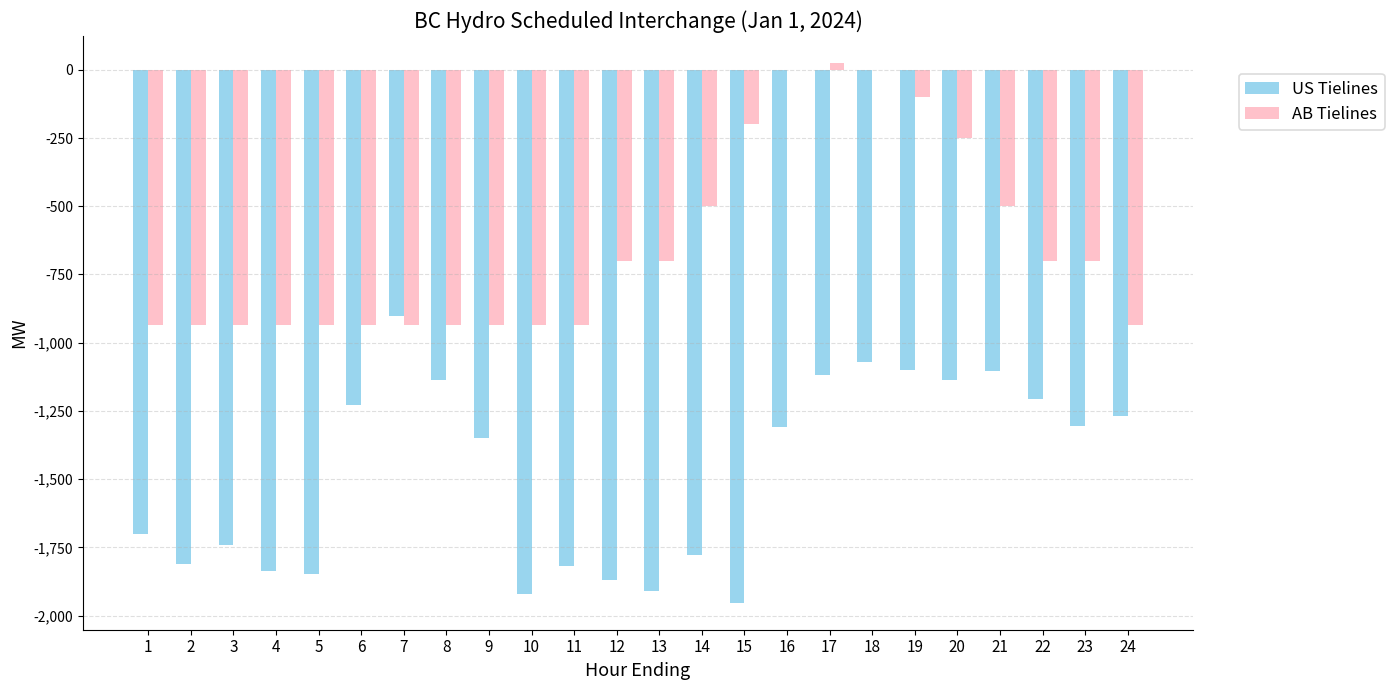

What is the maximum value for US Tielines?

-902